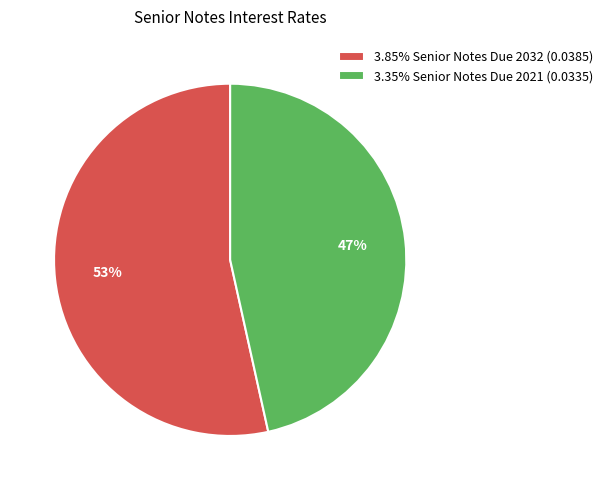

Count the number of slices in the pie.

2